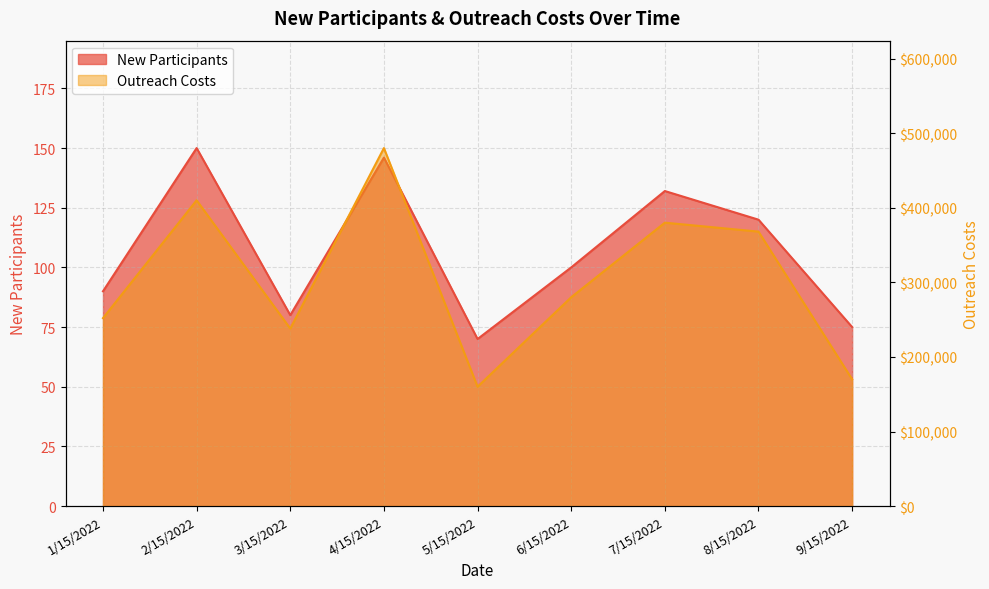

How many data points in Outreach Costs are above 280000?

4